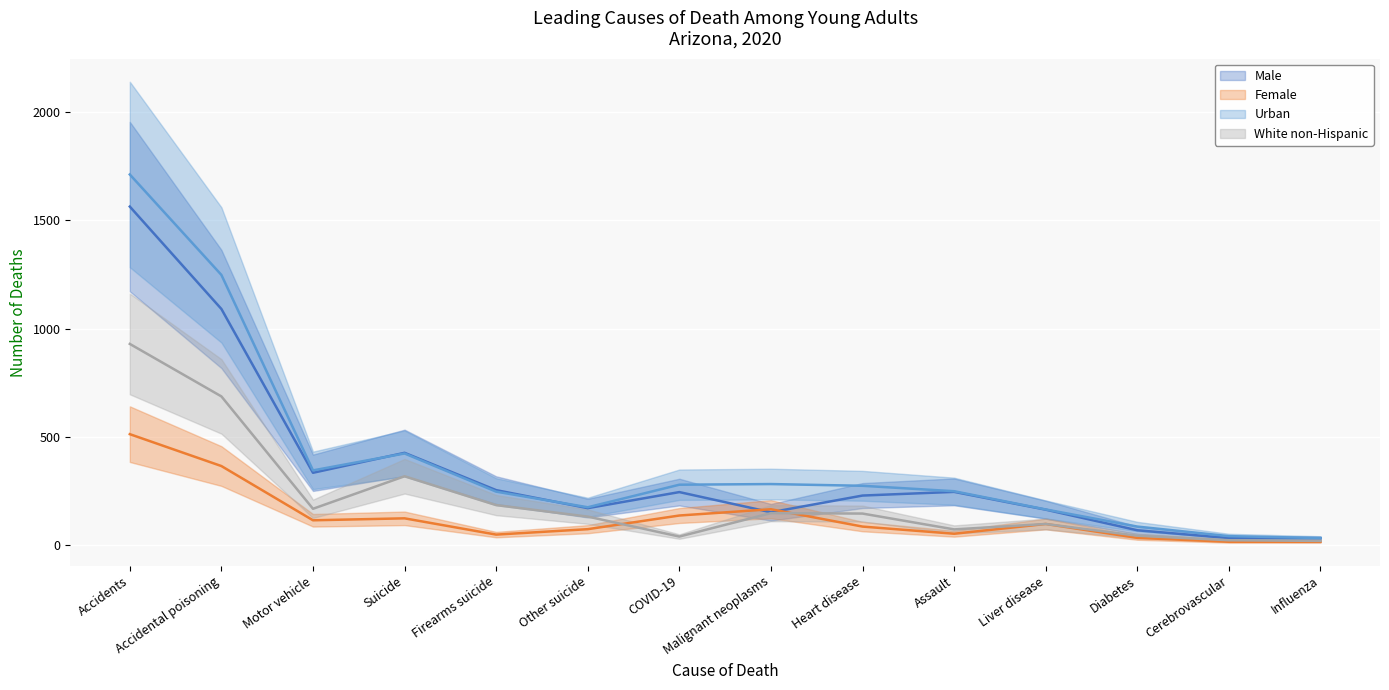

Which series has the widest spread of values?

Urban